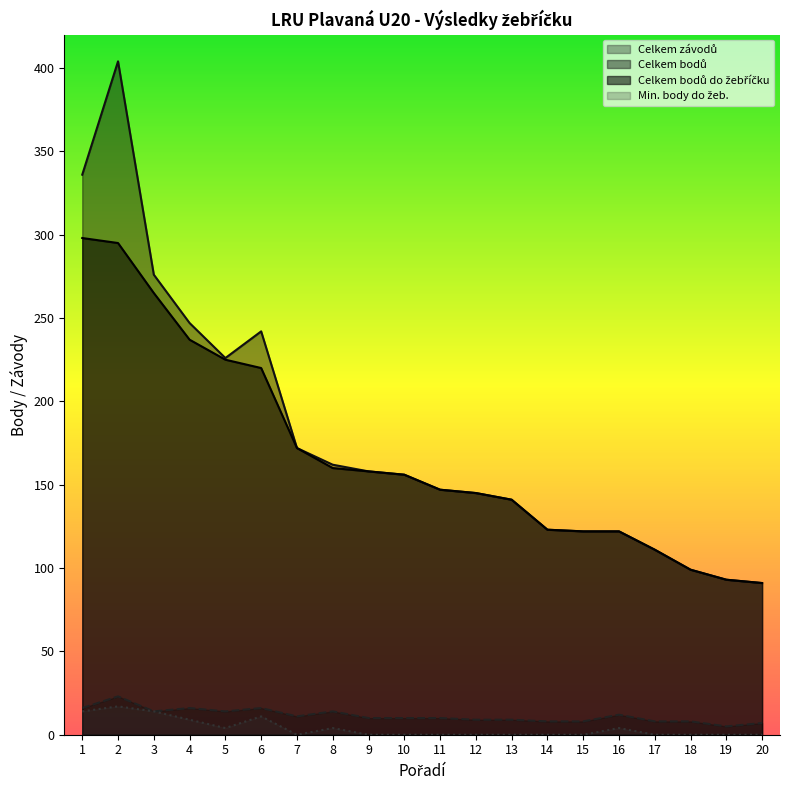

Is it true that Min. body do žeb. equals 4 at 16?

True